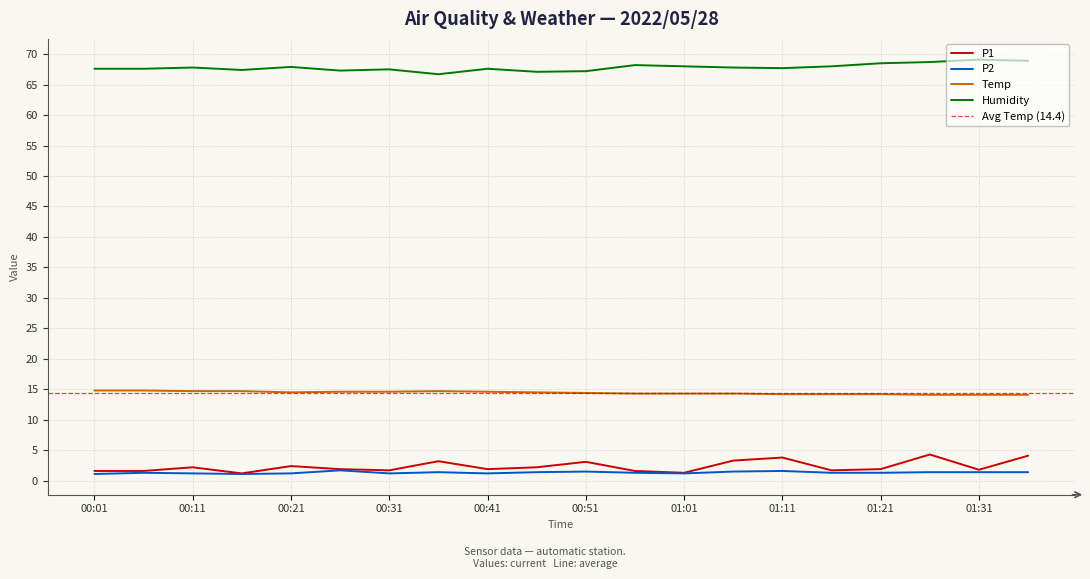

At how many categories does at least one series exceed 2?

20